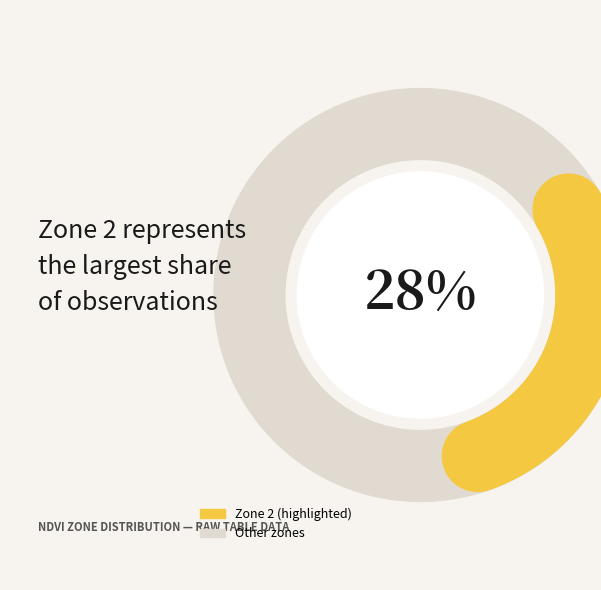

To the nearest percent, what portion does Zone 3 represent?

9%